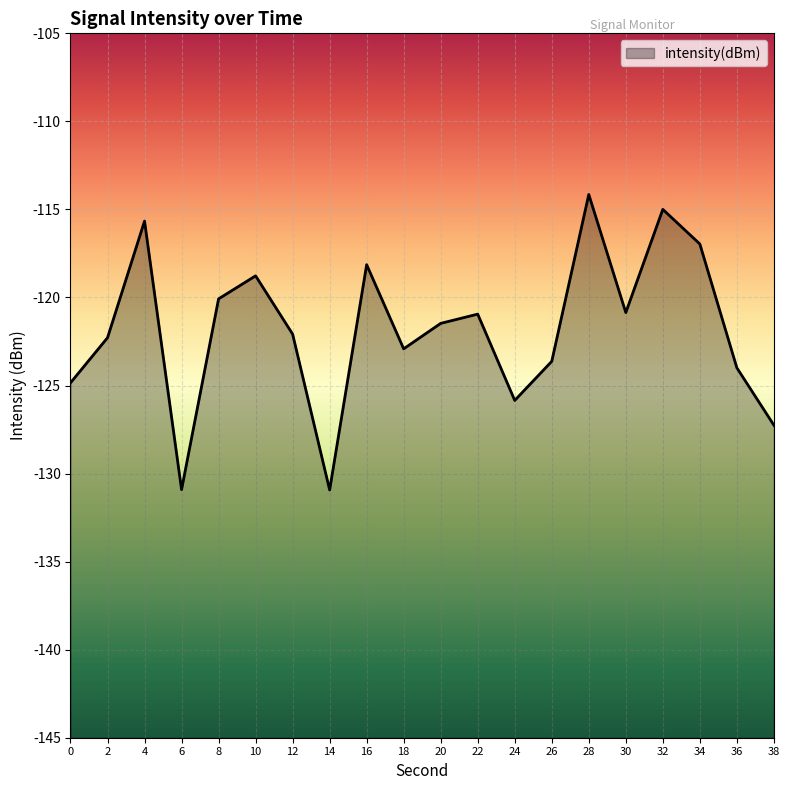

At which category does the data reach its first local valley?

6